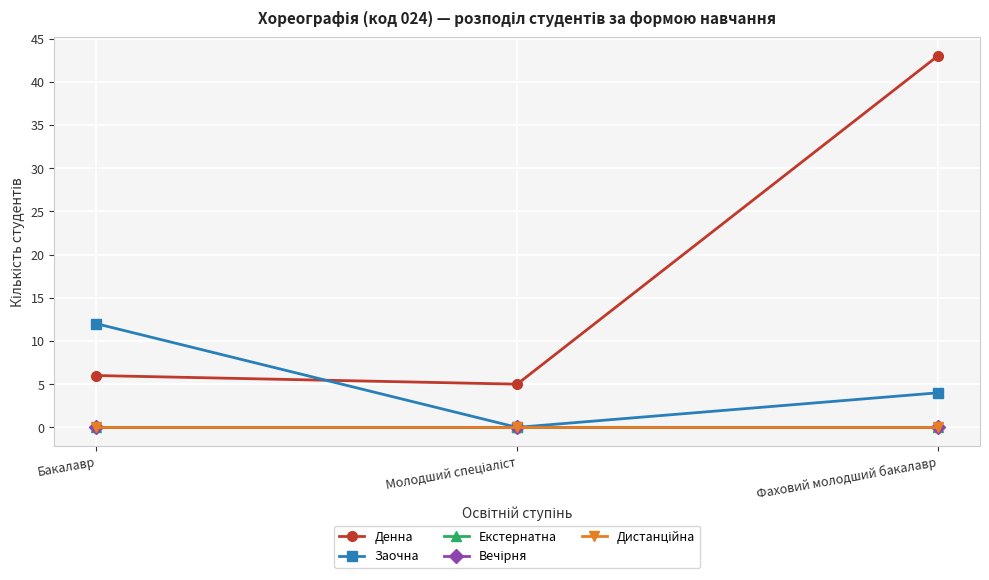

What position from the right is Бакалавр?

3